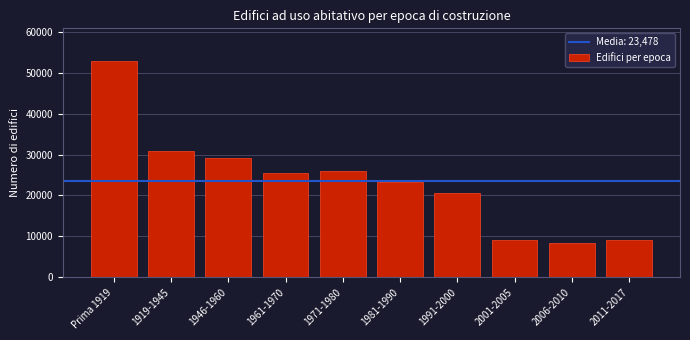

What is the label of the 2nd bar from the right?

2006-2010